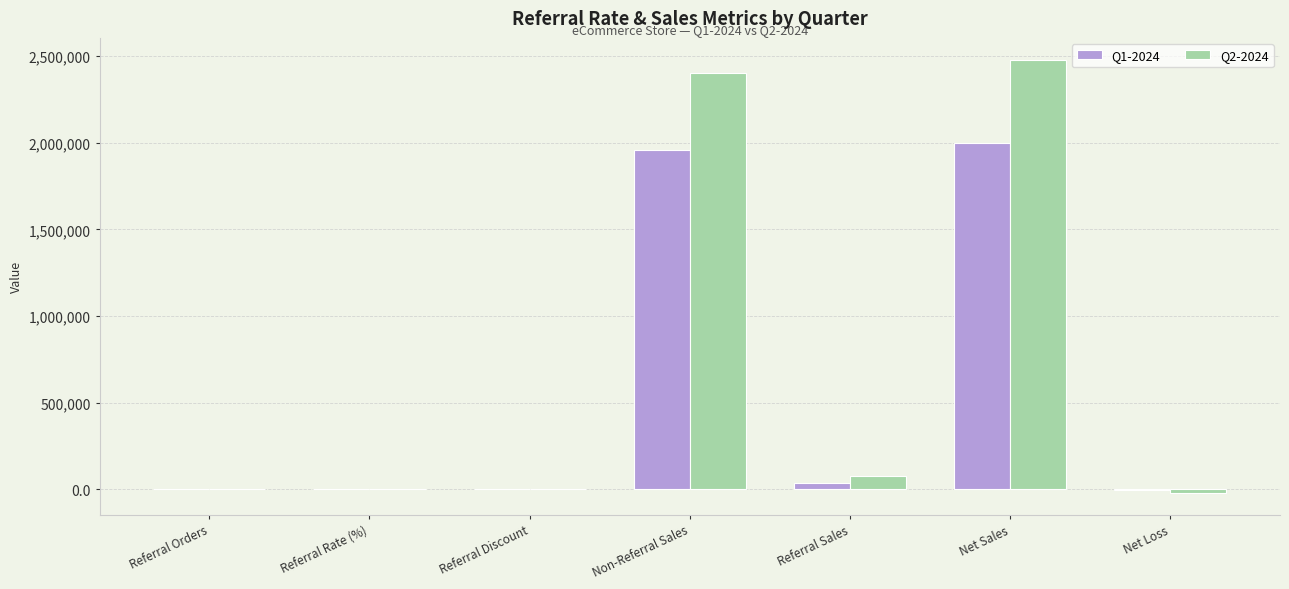

At which category is the sum across all series the highest?

Net Sales